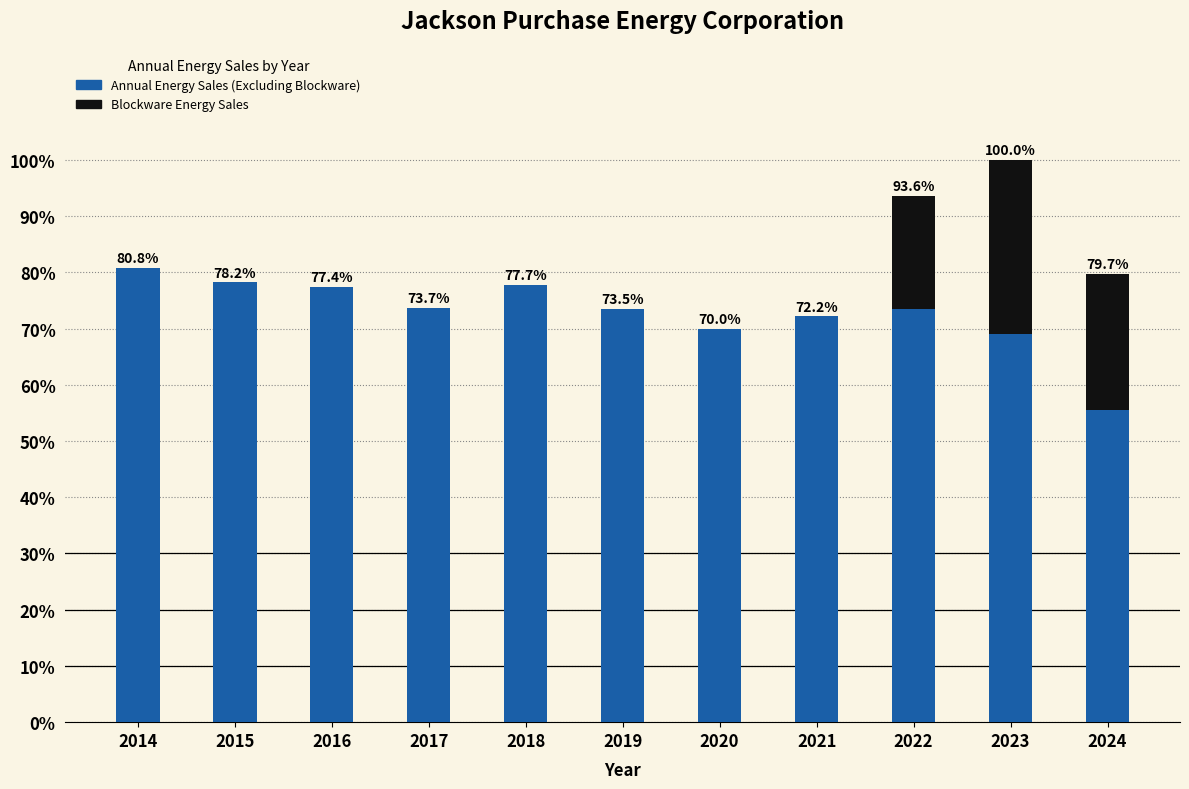

Reading right to left, list the values for the Annual Energy Sales (Excluding Blockware) series.

2024=55.5	2023=69.0	2022=73.5	2021=72.2	2020=70.0	2019=73.5	2018=77.7	2017=73.7	2016=77.4	2015=78.2	2014=80.8